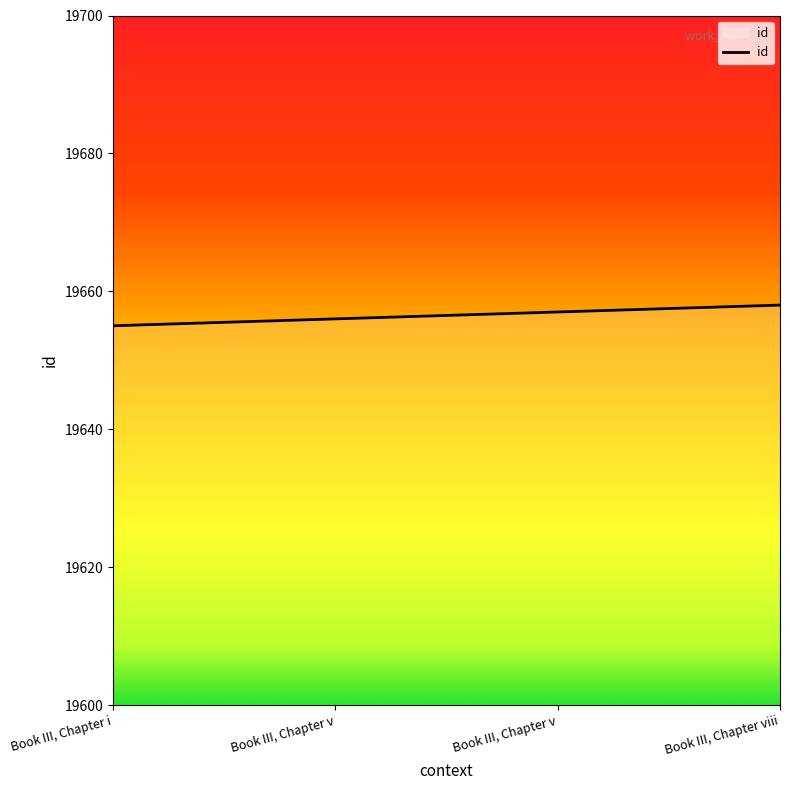

How many values are below 19657?

2